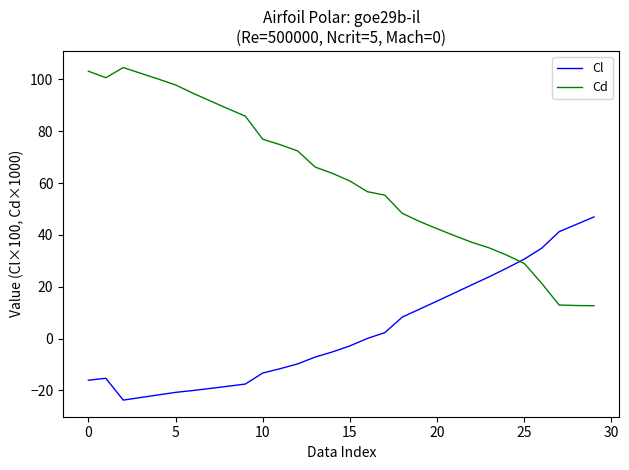

What is the minimum value shown in the chart?

-23.7